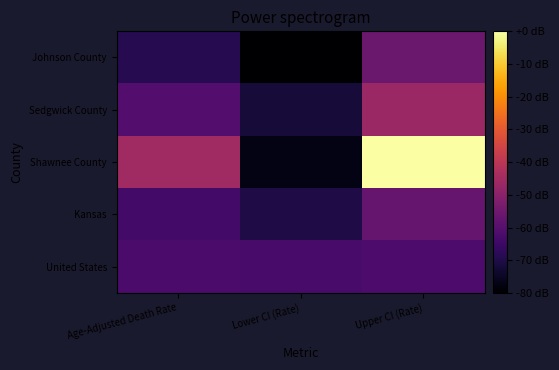

Reading left to right, what are all the values shown in this chart?

Johnson County: Age-Adjusted Death Rate=-68.9	Lower CI (Rate)=-80.0	Upper CI (Rate)=-56.0
Sedgwick County: Age-Adjusted Death Rate=-60.4	Lower CI (Rate)=-72.0	Upper CI (Rate)=-46.9
Shawnee County: Age-Adjusted Death Rate=-45.5	Lower CI (Rate)=-77.1	Upper CI (Rate)=0.0
Kansas: Age-Adjusted Death Rate=-63.6	Lower CI (Rate)=-70.1	Upper CI (Rate)=-56.6
United States: Age-Adjusted Death Rate=-62.2	Lower CI (Rate)=-62.6	Upper CI (Rate)=-61.9